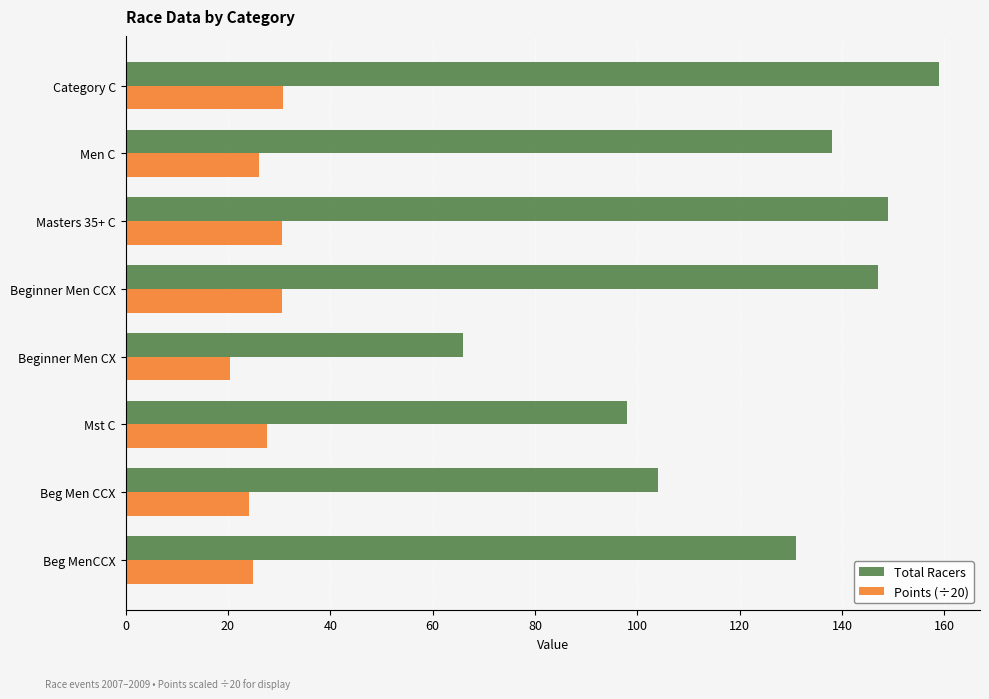

The value of Total Racers at Beg MenCCX is 196.0. True or false?

False